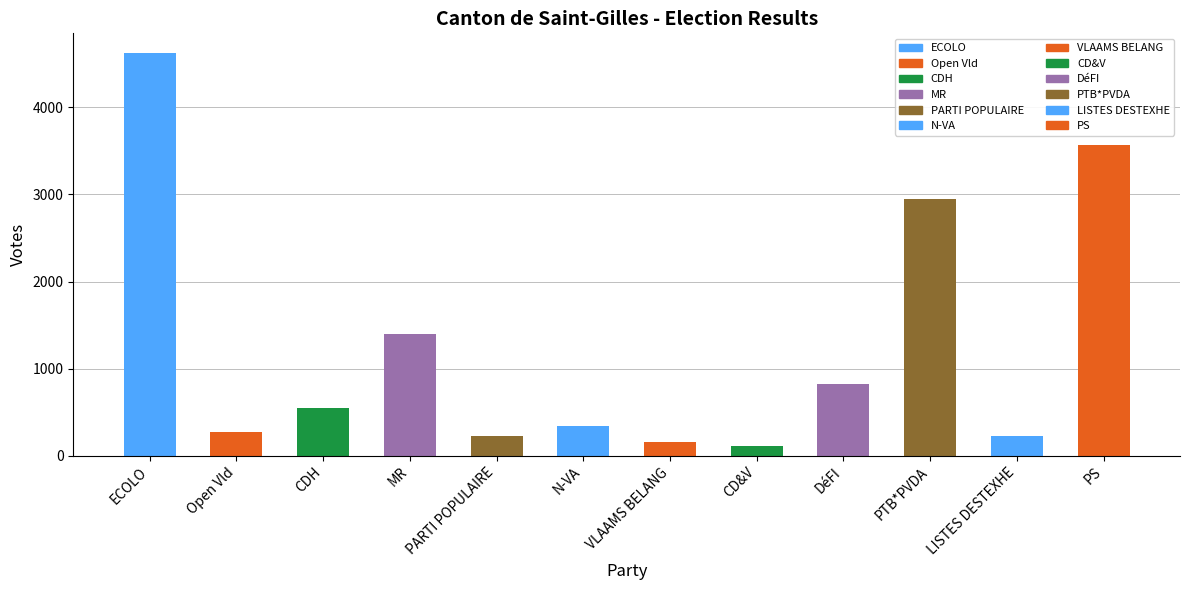

Which label corresponds to the largest value in the chart?

ECOLO